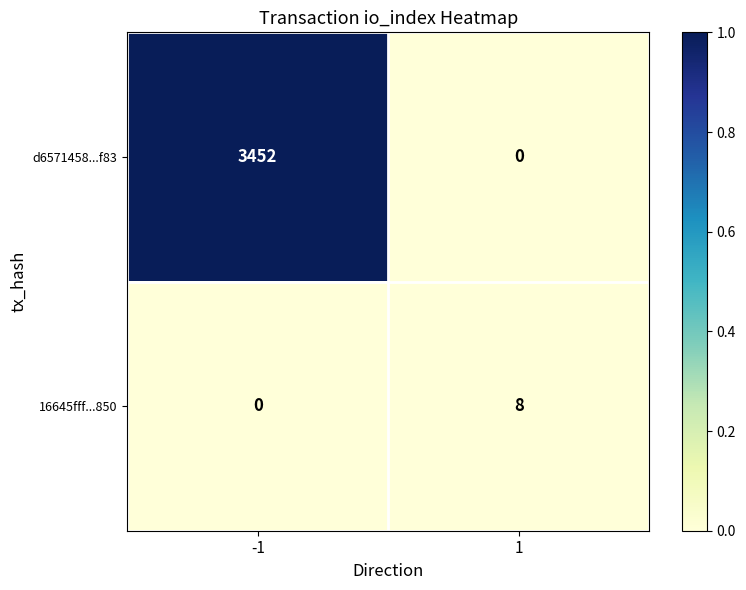

The d6571458...f83 series shows 0 at 1. True or false?

True